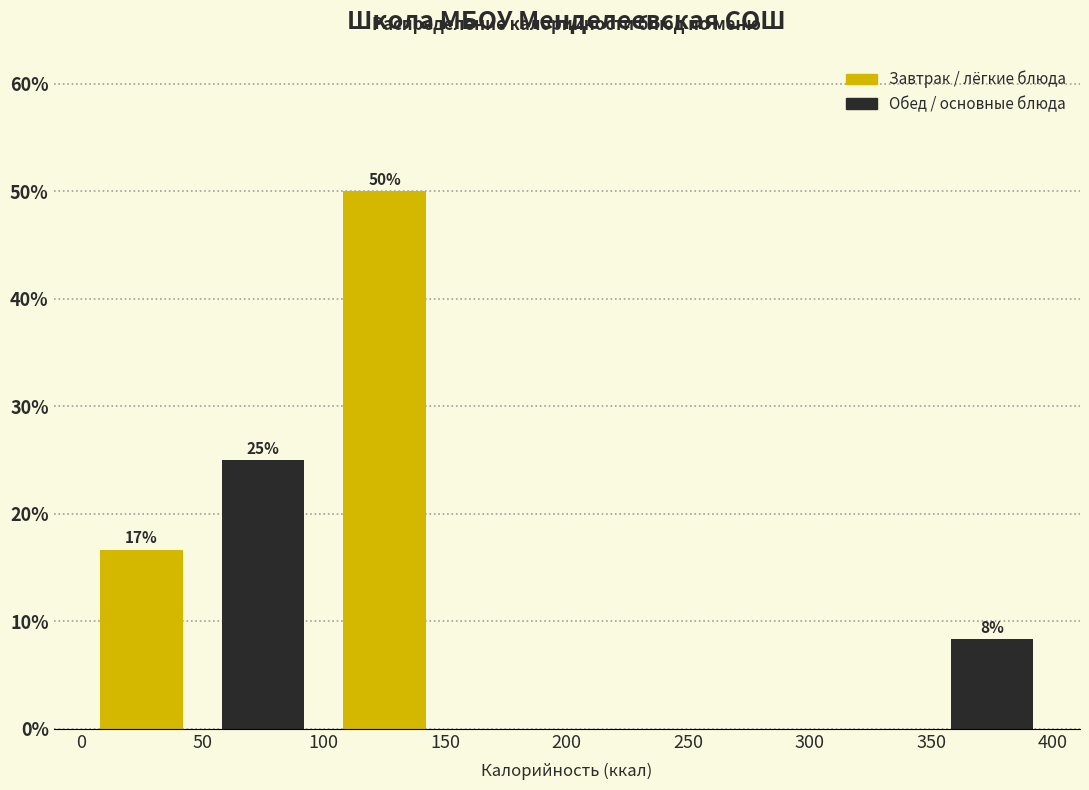

Over which range of the x-axis is the bar tallest?

100 to 150